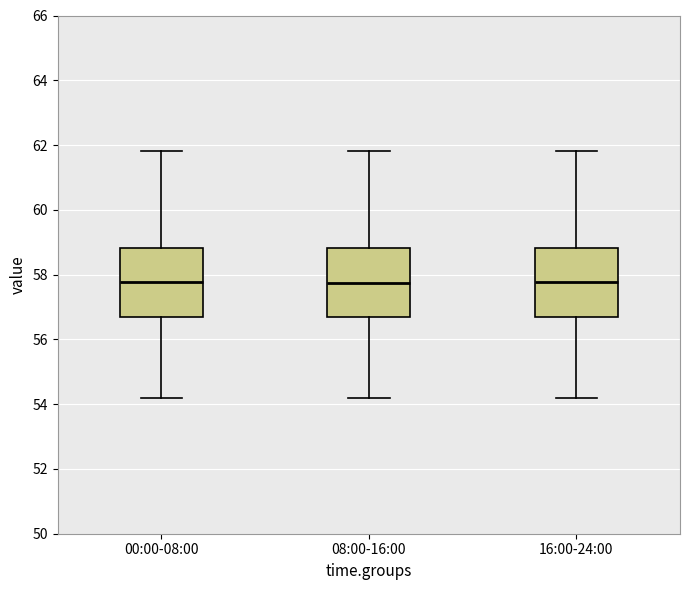

Where does the median line of the box for 16:00-24:00 sit on the y-axis? The values are not printed on the chart, so give them approximately, as read against the axis.

57.8